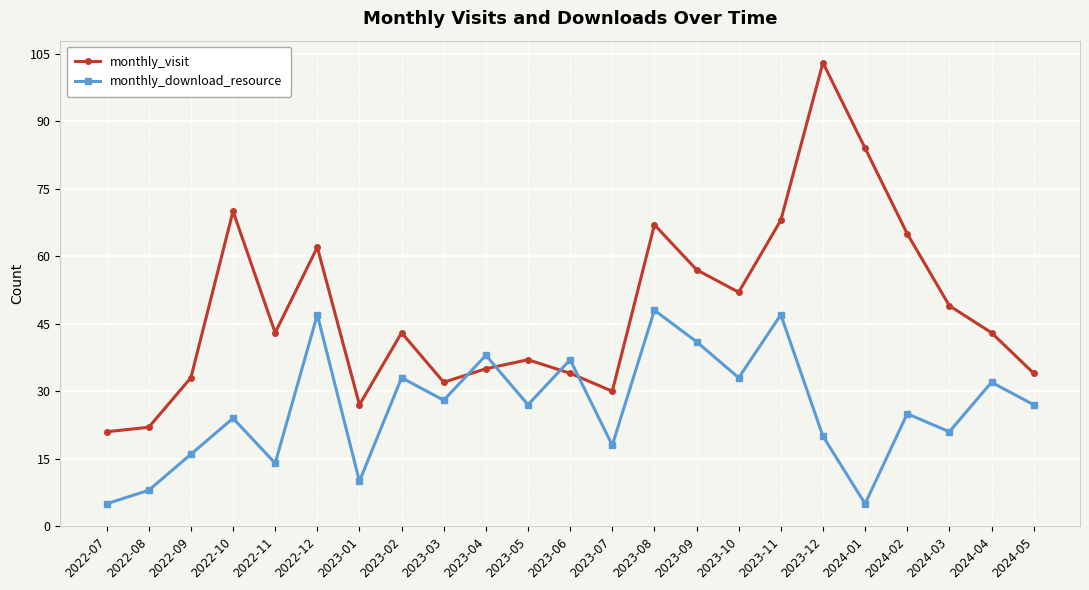

What position from the right is 2023-06?

12